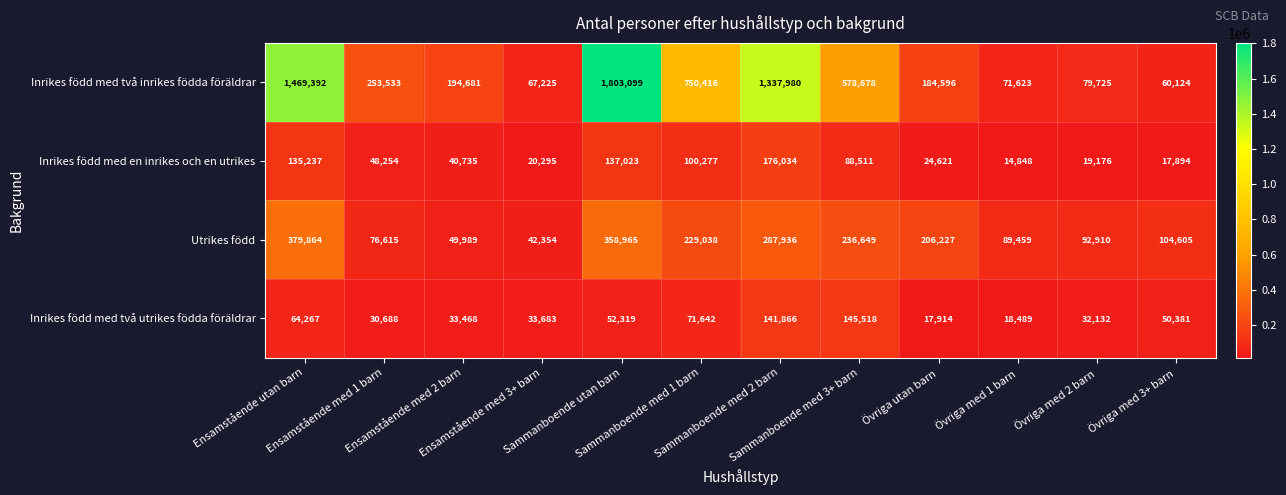

At which category is the sum across all series the highest?

Sammanboende utan barn